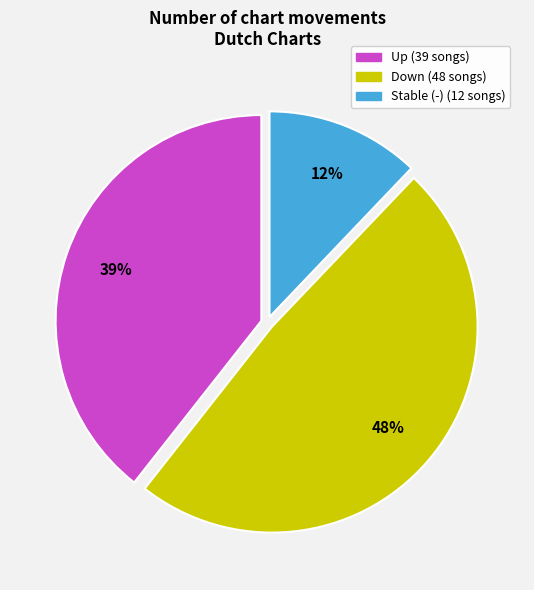

To the nearest percent, what is the difference between the largest and smallest slice percentages?

36%